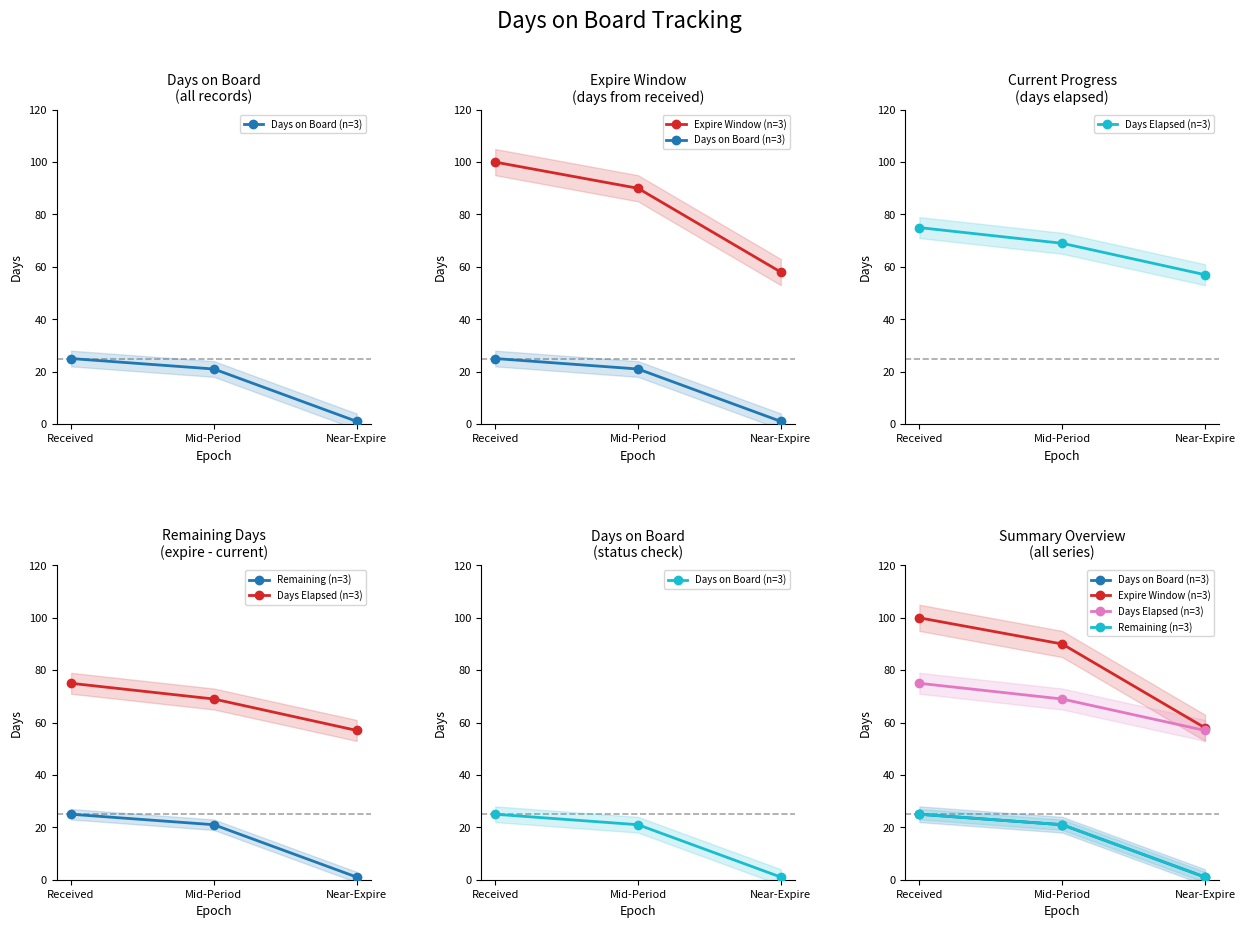

What is the sum of all Days on Board (n=3) values?

47